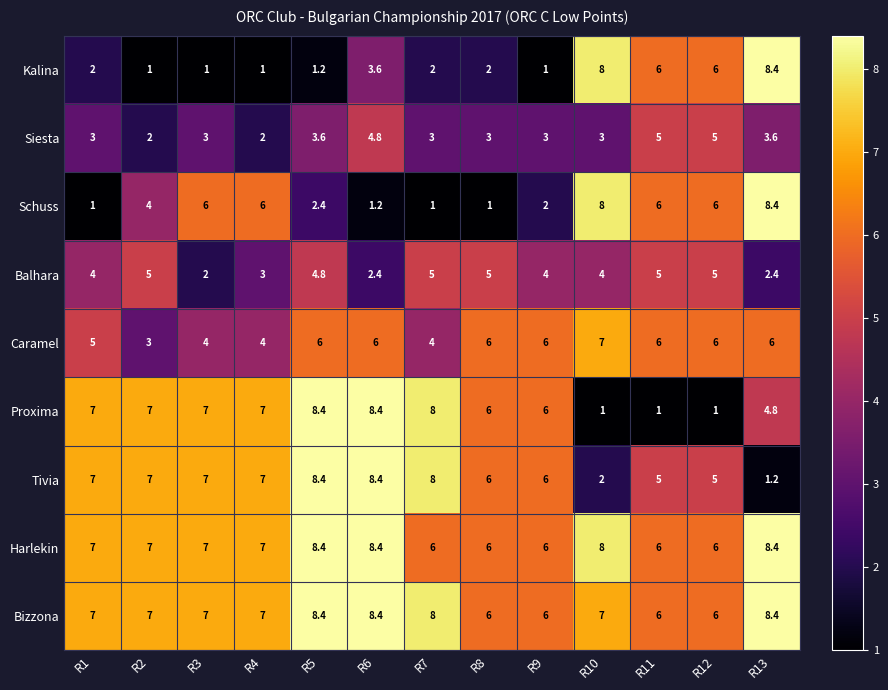

Count the number of data series in this chart.

9